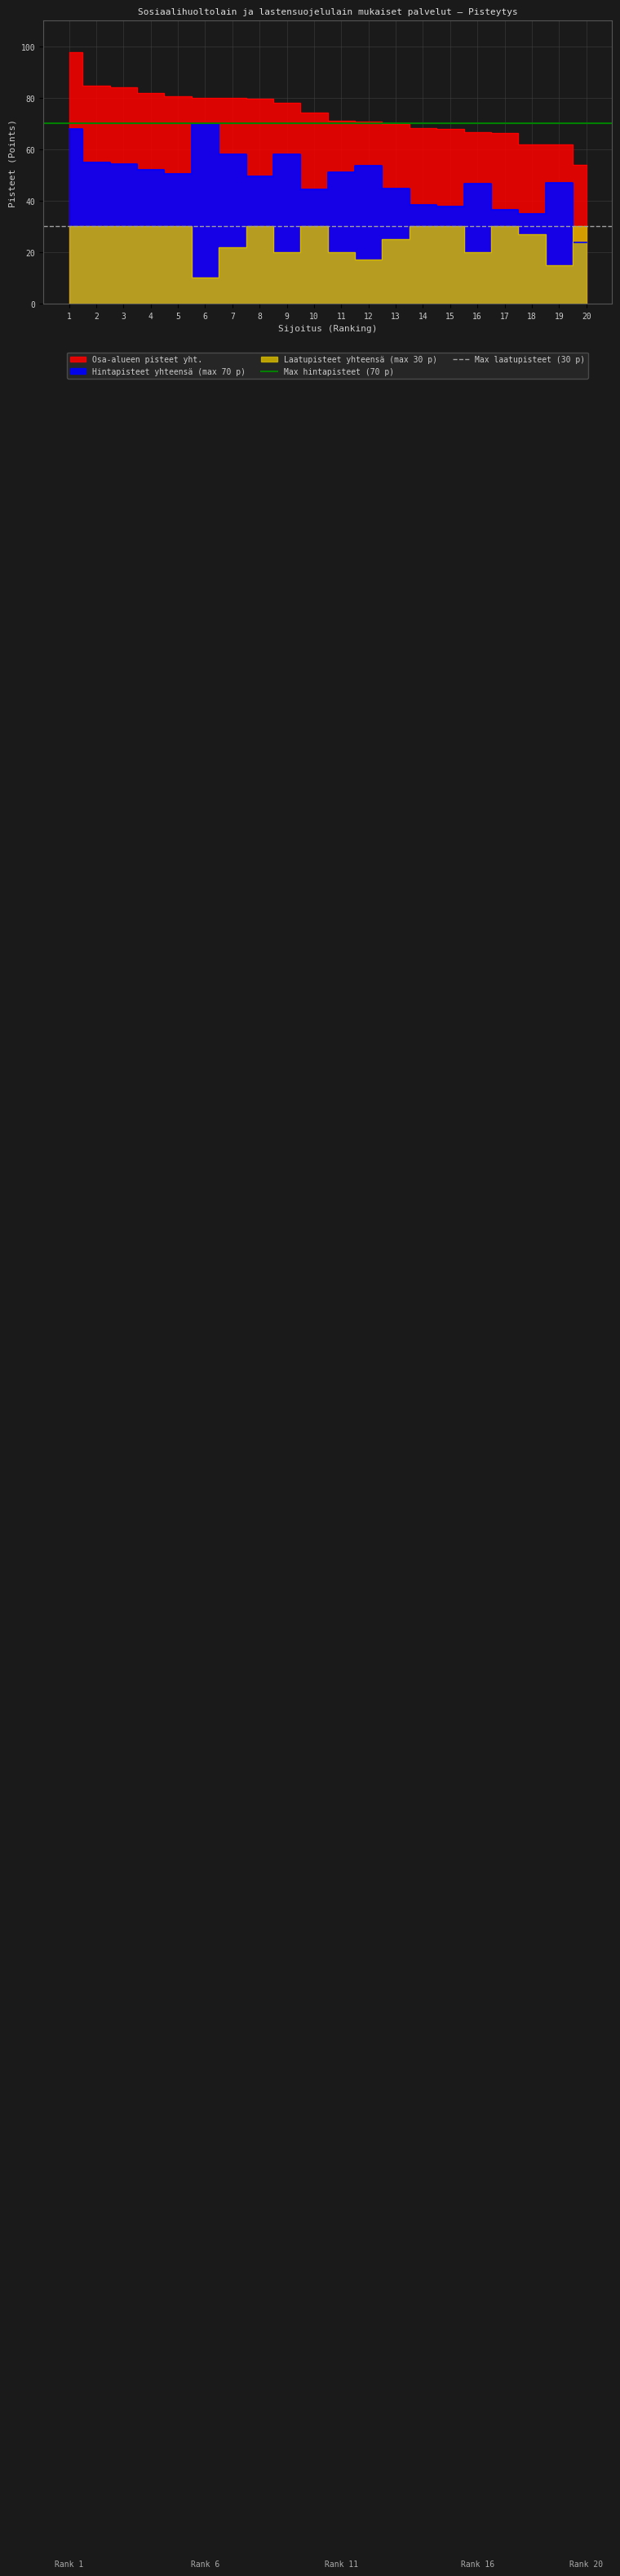

What is the average value of the Max hintapisteet (70 p) series?

70